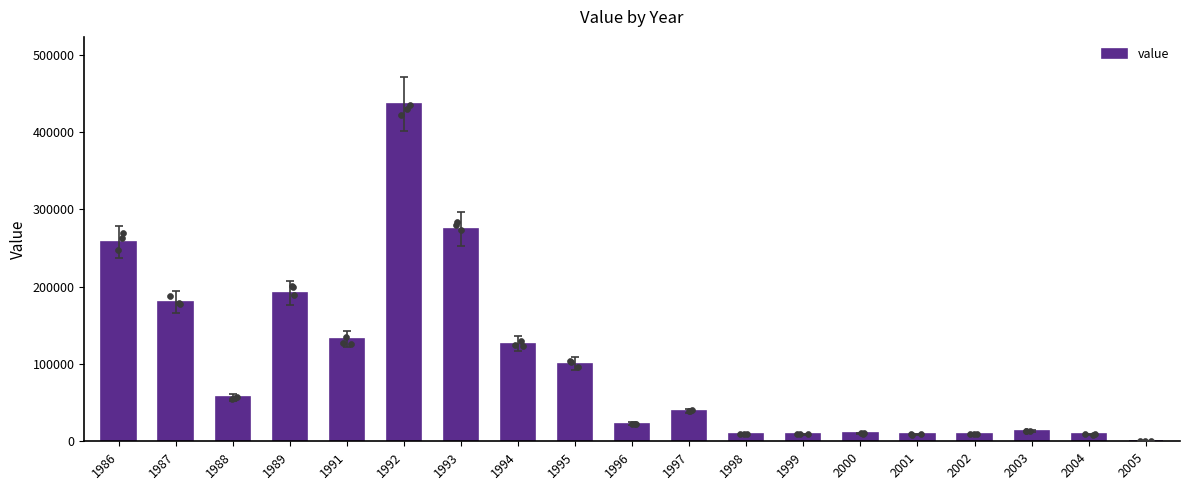

Approximately how many times larger is the value at 1986 compared to 1988?

4.5